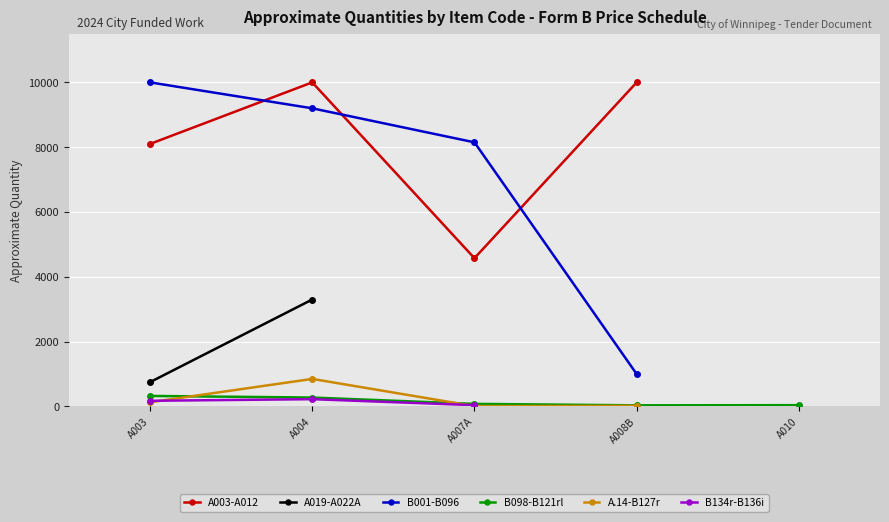

True or false: B001-B096 and A.14-B127r cross at least once.

False